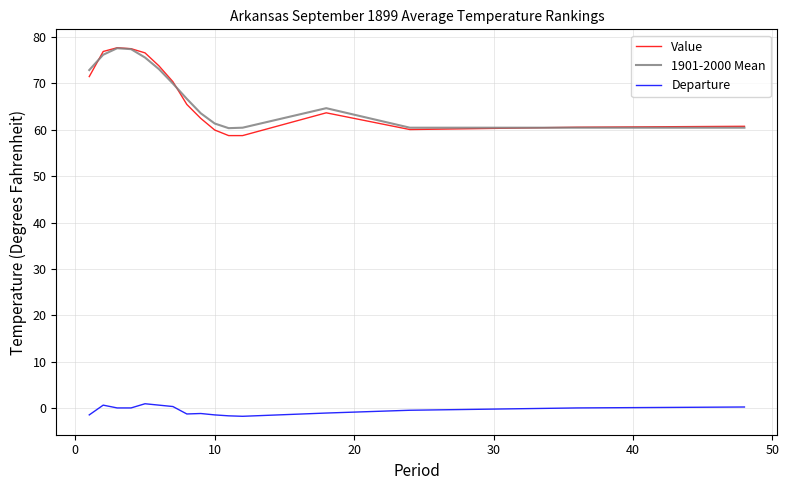

Which series has the widest spread of values?

Value